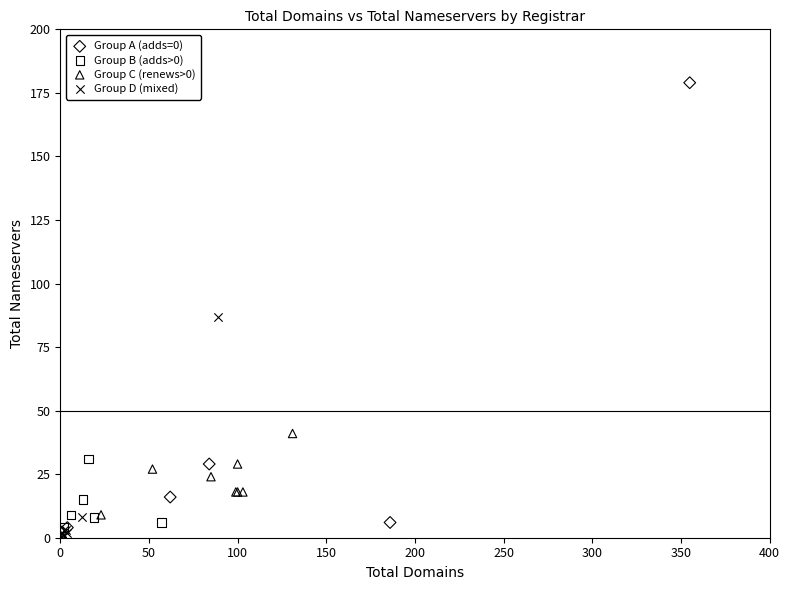

Which series reaches the maximum Y coordinate?

Group A (adds=0)